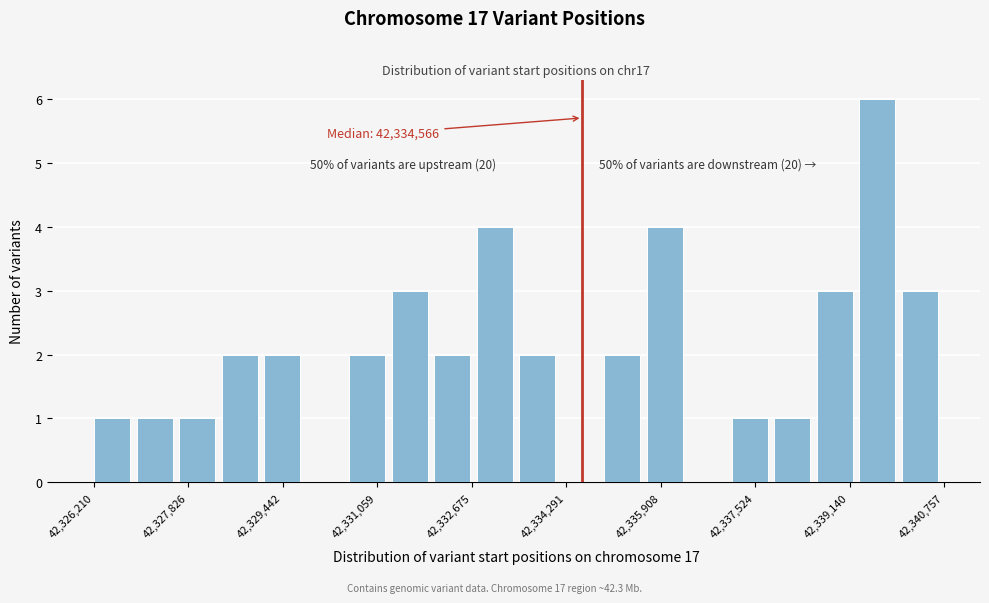

Around what value on the x-axis is the tallest bar? Give the approximate position of its centre, as read against the axis.

42339600